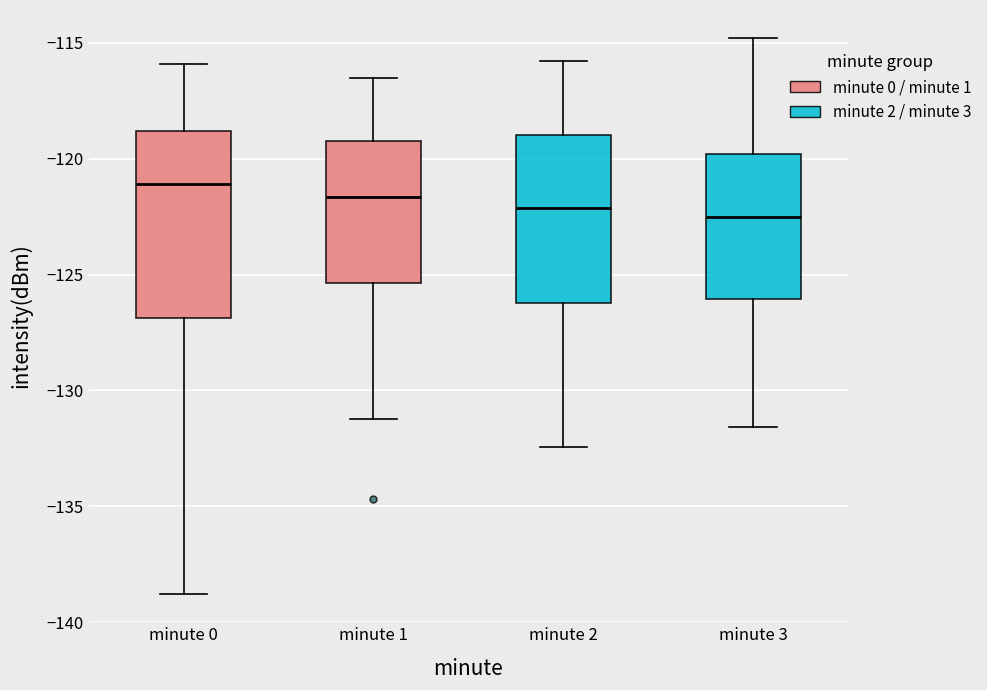

Reading left to right, transcribe this box plot: for each box, give where its median line is, the range the box spans, and where its two whiskers end, as read against the y-axis. The values are not printed on the chart, so give them approximately, as read against the axis.

minute 0: median -121.0, box -127.0 to -119.0, whiskers -139.0 to -116.0
minute 1: median -121.5, box -125.5 to -119.5, whiskers -131.0 to -116.5
minute 2: median -122.0, box -126.0 to -119.0, whiskers -132.5 to -116.0
minute 3: median -122.5, box -126.0 to -120.0, whiskers -131.5 to -115.0